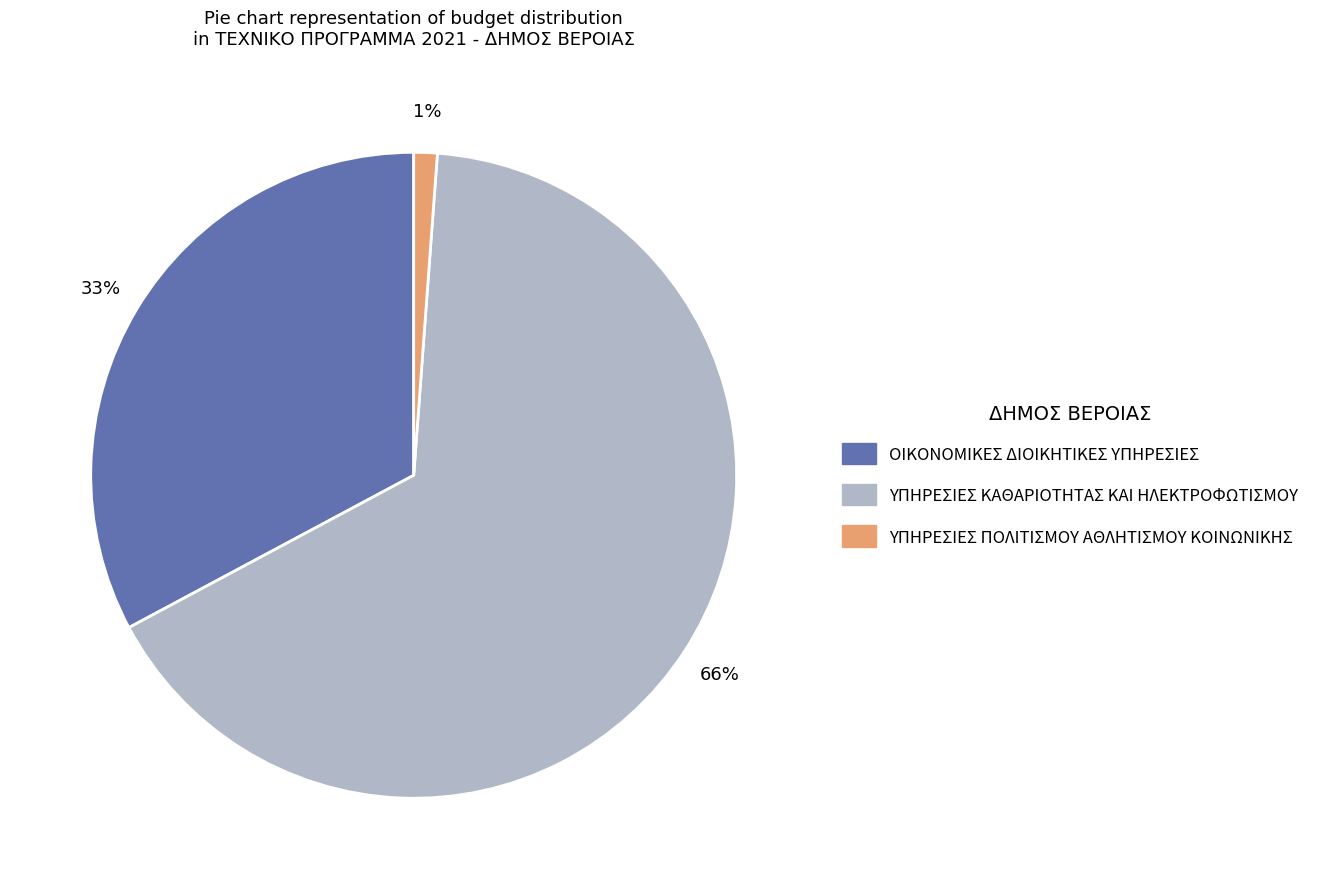

Count the number of slices in the pie.

3